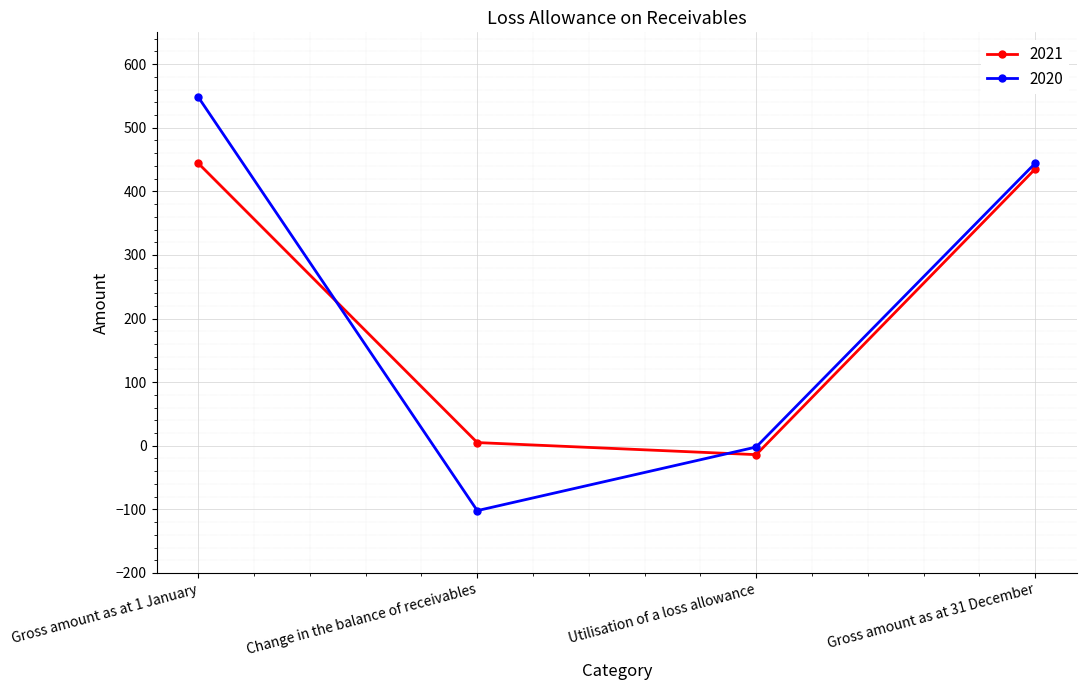

Reading left to right, transcribe all the data shown in this chart.

2021: Gross amount as at 1 January=444	Change in the balance of receivables=5	Utilisation of a loss allowance=-14	Gross amount as at 31 December=435
2020: Gross amount as at 1 January=548	Change in the balance of receivables=-102	Utilisation of a loss allowance=-2	Gross amount as at 31 December=444